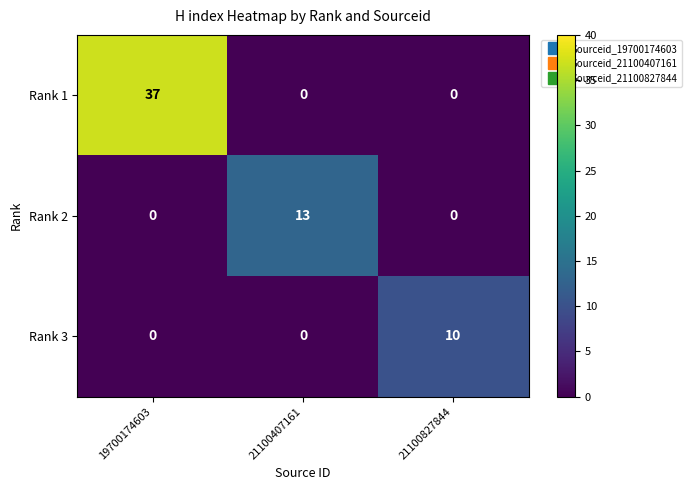

Is it true that Rank 3 equals 10 at 21100827844?

True